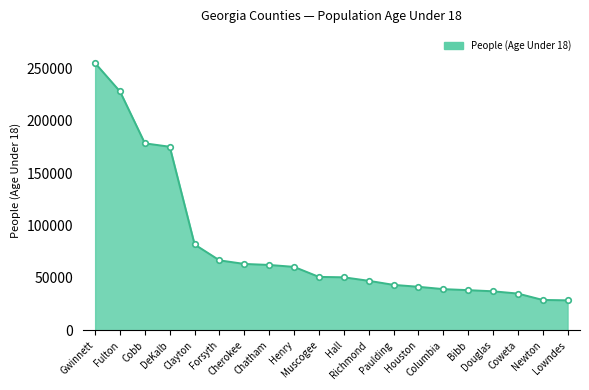

What is the maximum value shown in the chart?

255171